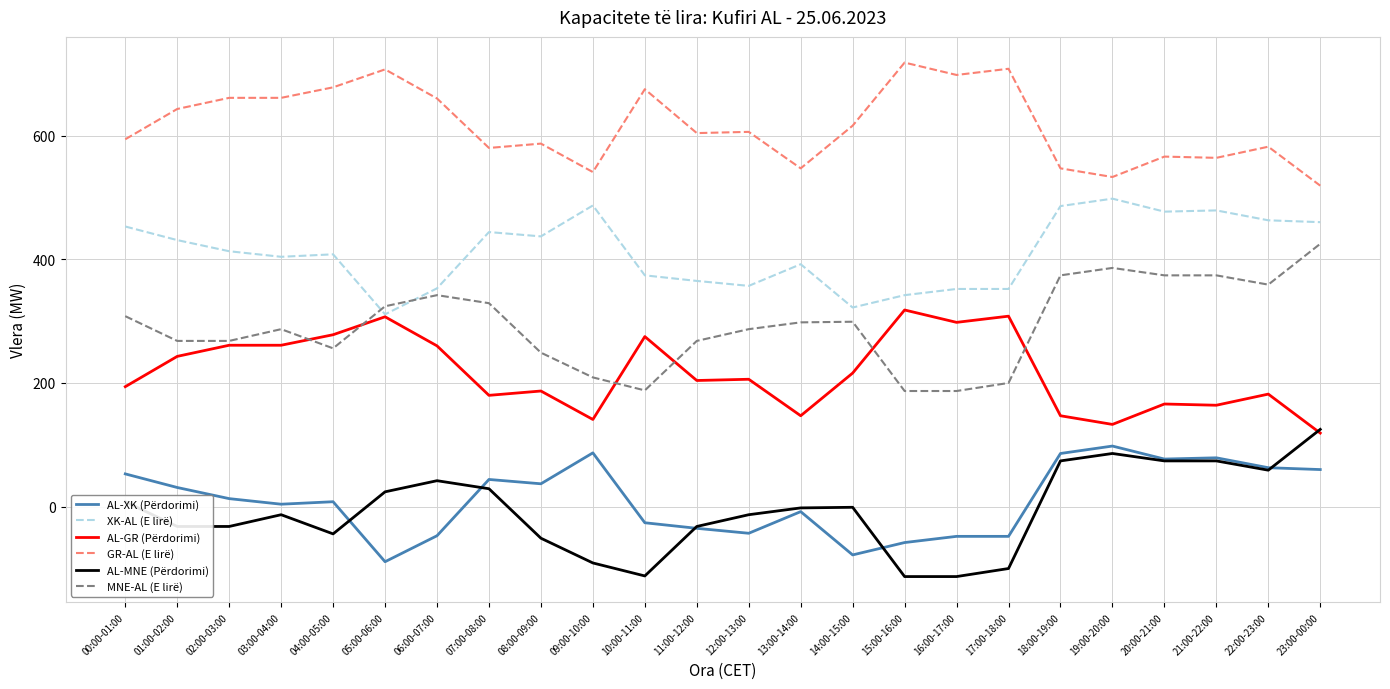

True or false: XK-AL (E lirë) and AL-XK (Përdorimi) cross at least once.

False